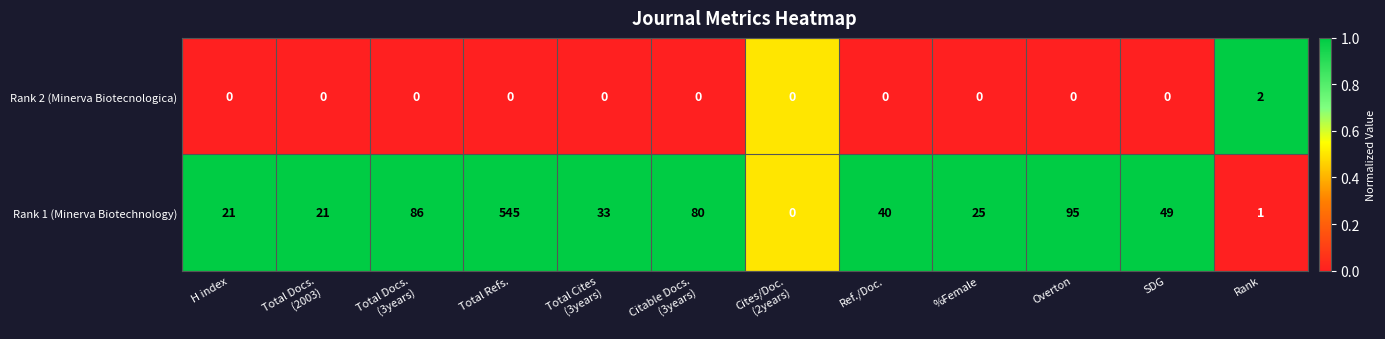

How many positive values does the Rank 1 (Minerva Biotechnology) series have?

11